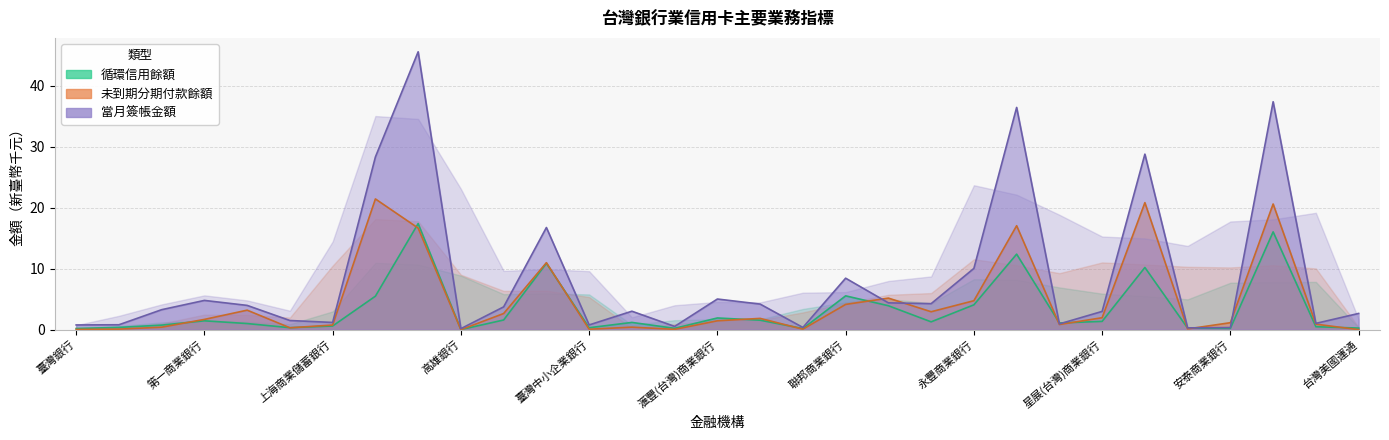

How many lines are shown in the chart?

3